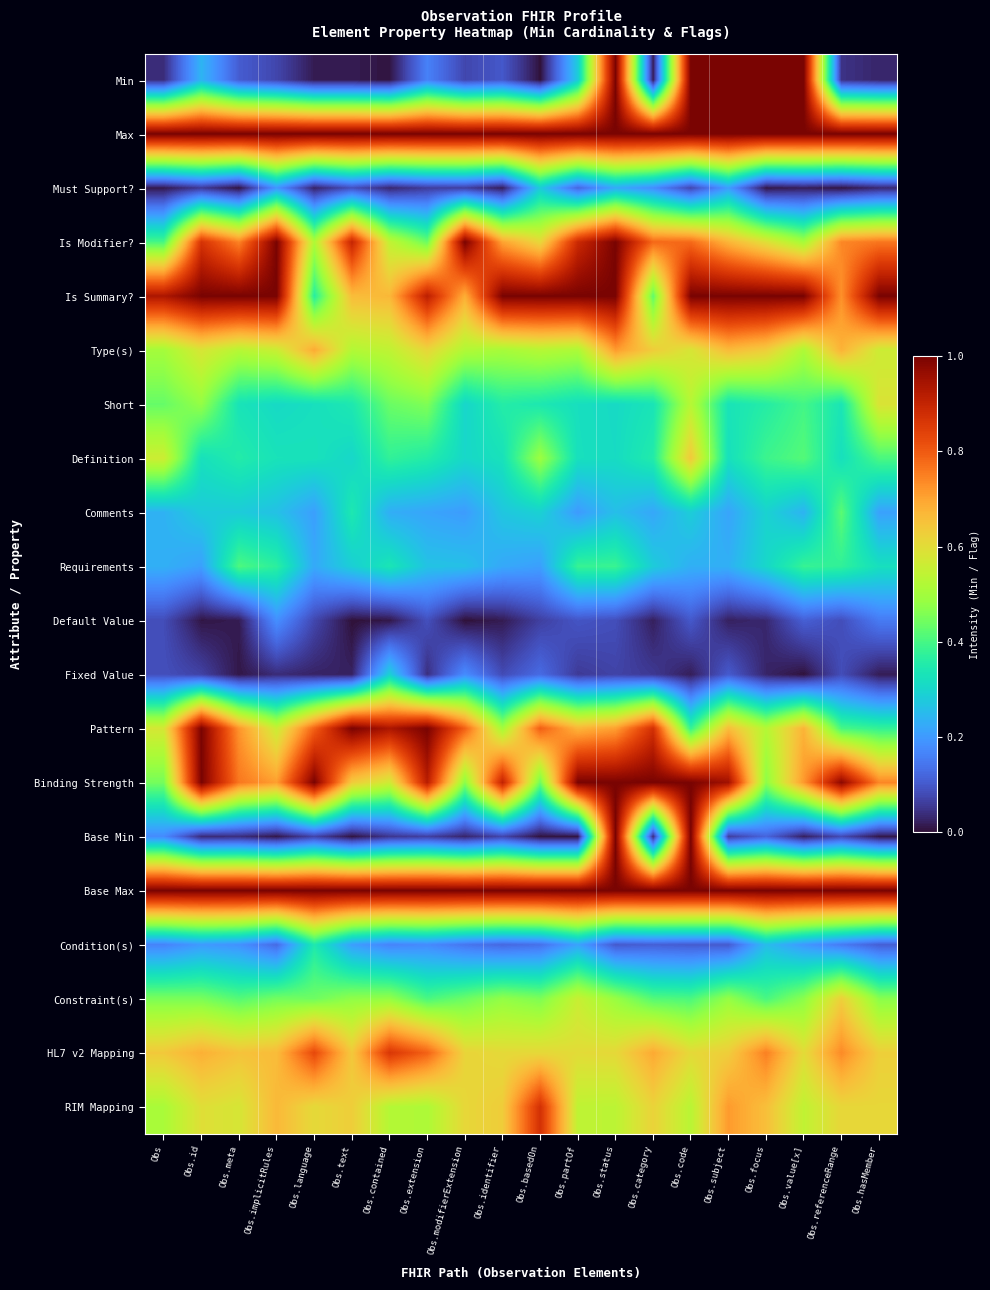

Rank the series at Obs.extension from lowest to highest value.

Fixed Value, Must Support?, Base Min, Default Value, Min, Condition(s), Comments, Requirements, Definition, Constraint(s), Is Modifier?, Short, RIM Mapping, Type(s), HL7 v2 Mapping, Is Summary?, Binding Strength, Max, Pattern, Base Max